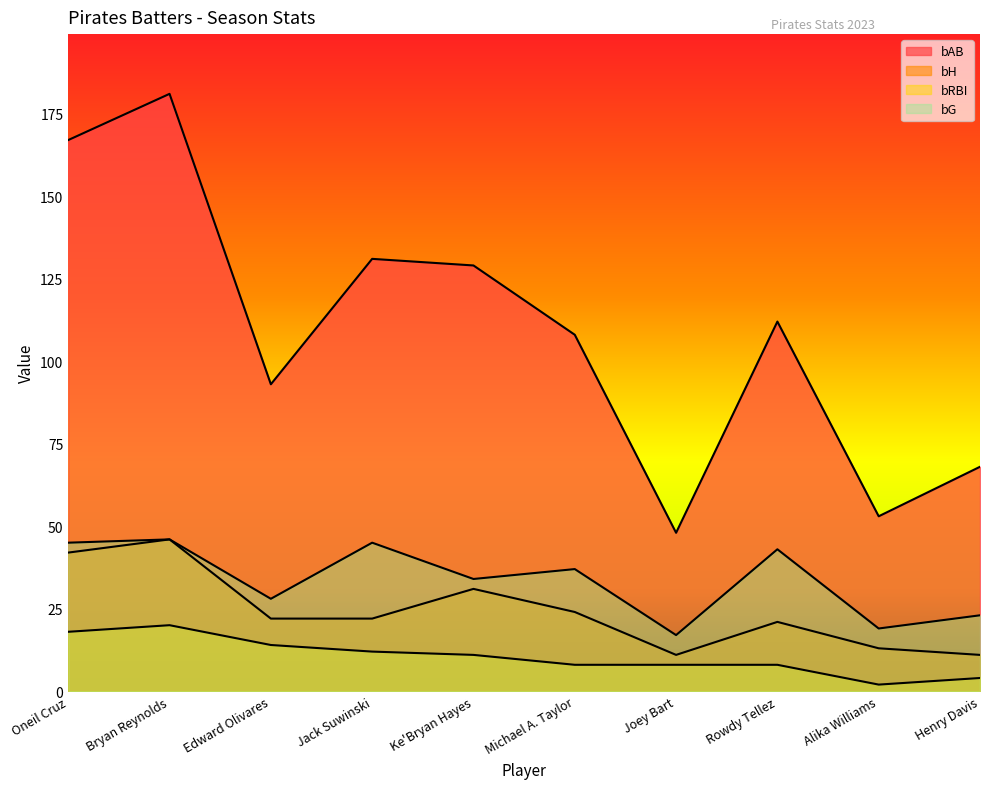

At Michael A. Taylor, list the series in order from smallest to largest.

bRBI, bH, bG, bAB